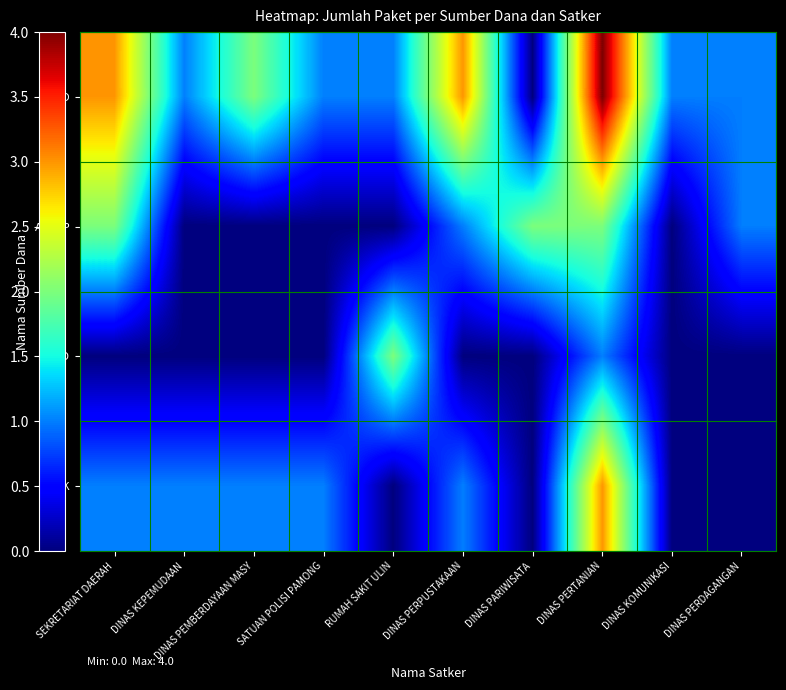

What is the greatest value displayed?

4